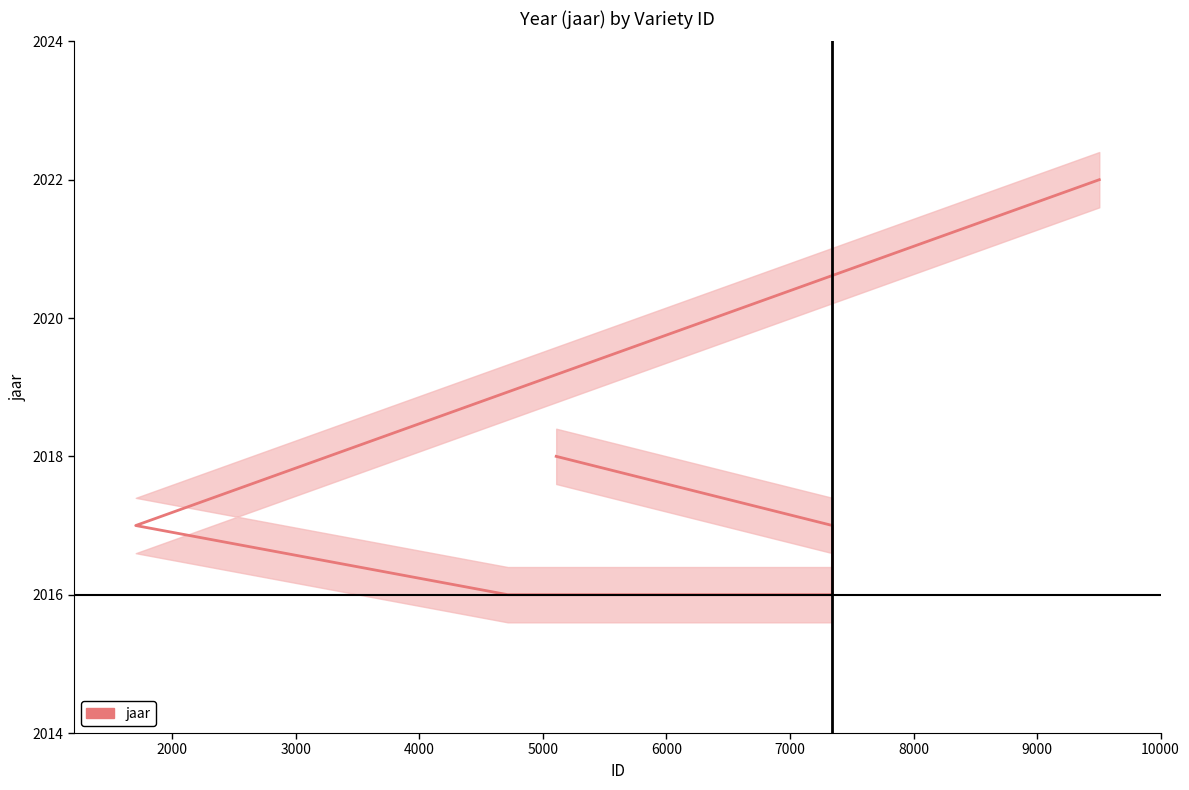

The chart shows a value of 2709 at 5000. True or false?

False